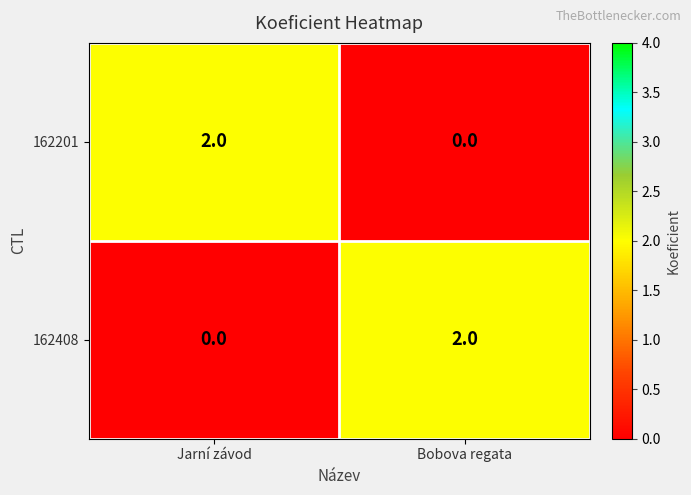

Is it true that 162201 equals 0 at Bobova regata?

True